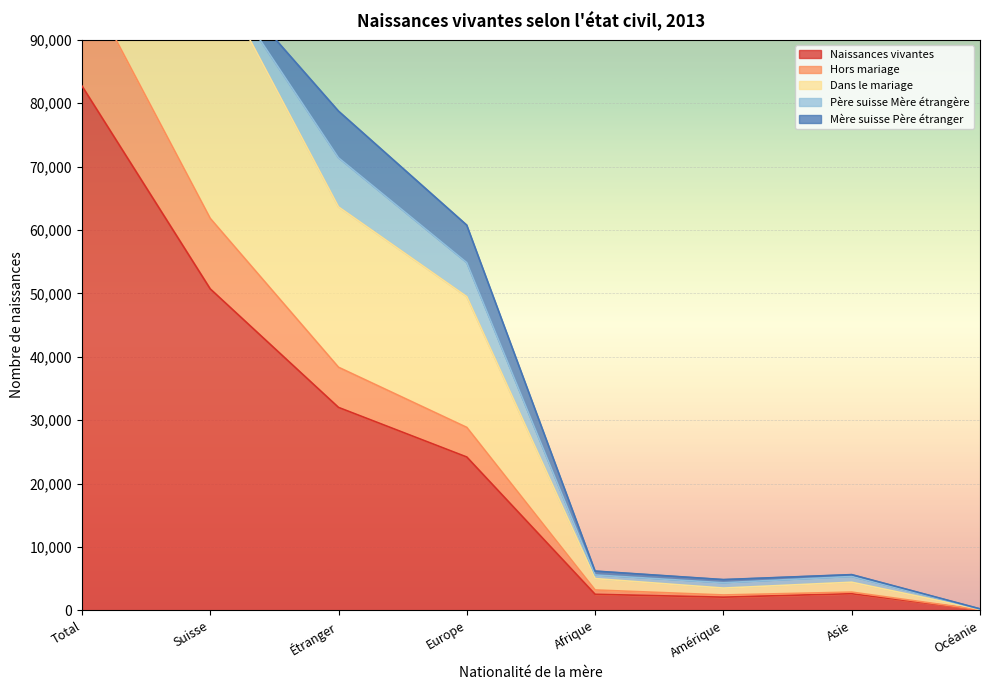

True or false: Hors mariage and Naissances vivantes intersect in this chart.

False